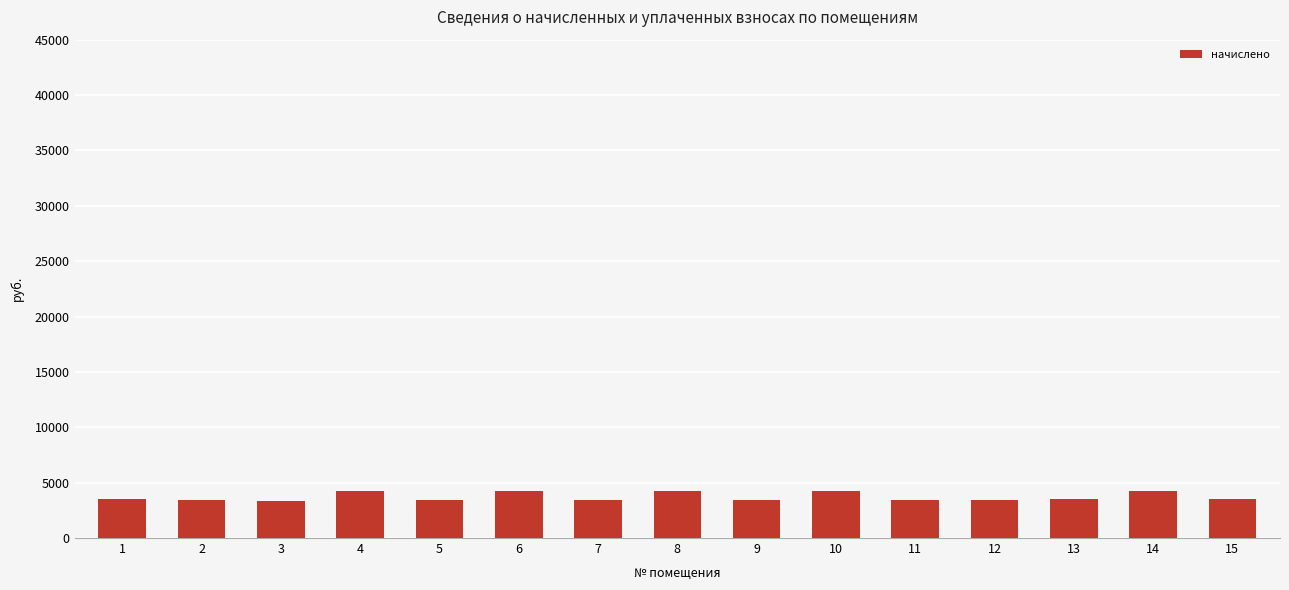

Approximately how many times larger is the value at 7 compared to 8?

0.8